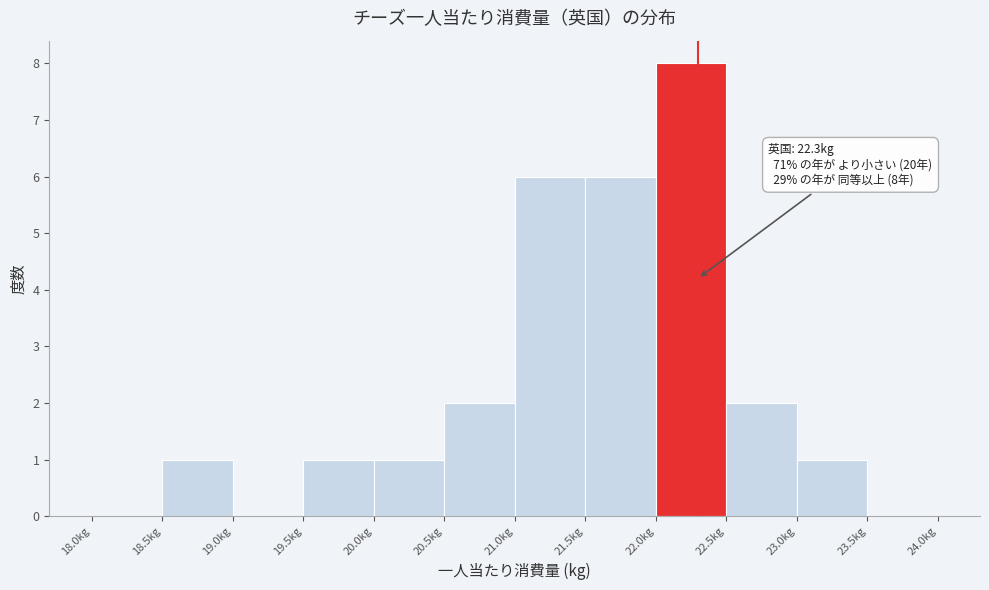

Over which range of the x-axis is the bar tallest?

22.0 to 22.5